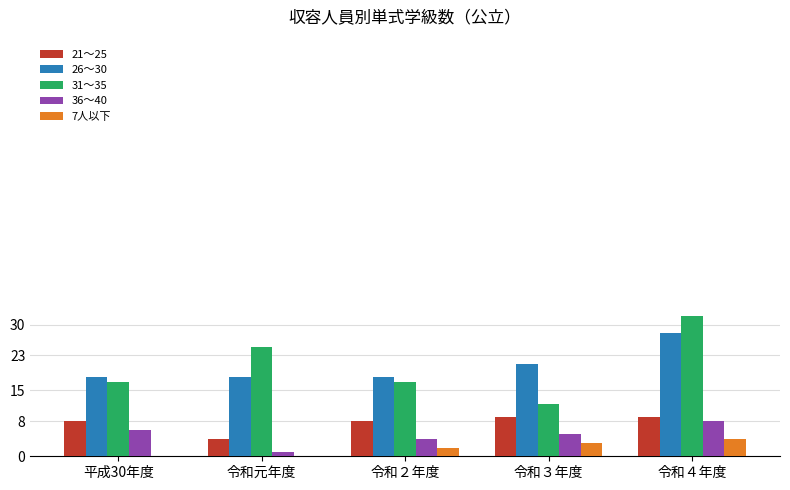

What is the difference between the 26～30 values at 令和４年度 and 令和元年度?

10